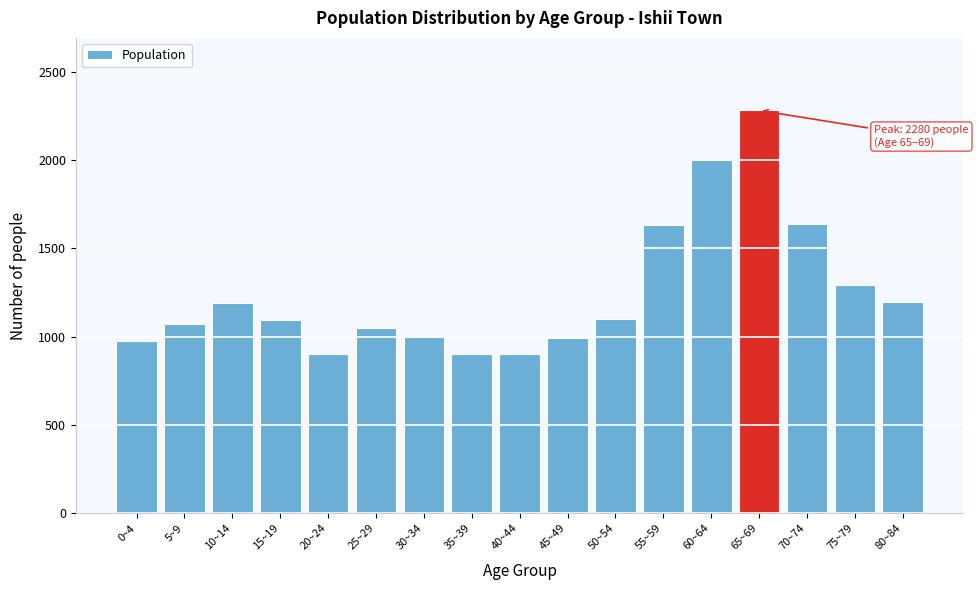

What is the label of the 4th bar from the right?

65~69